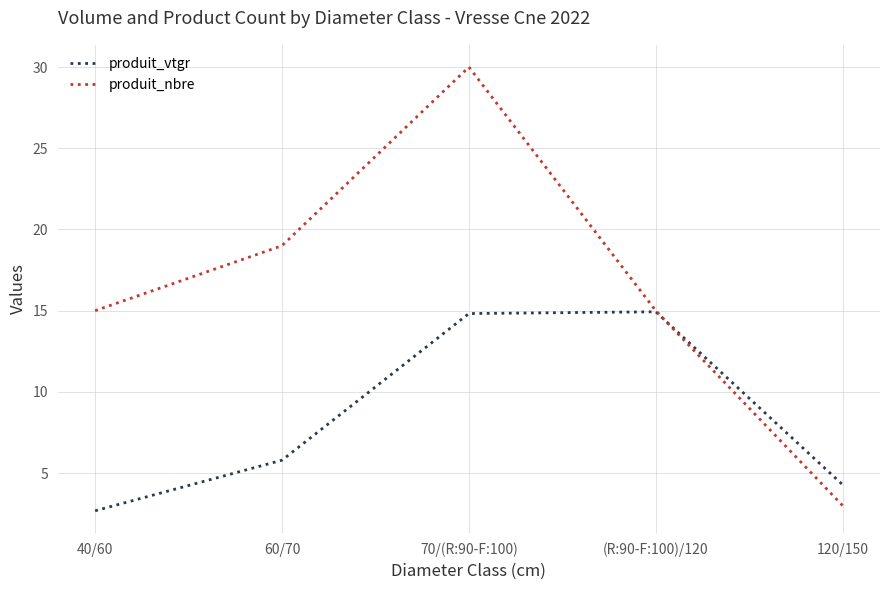

What position from the right is 60/70?

4